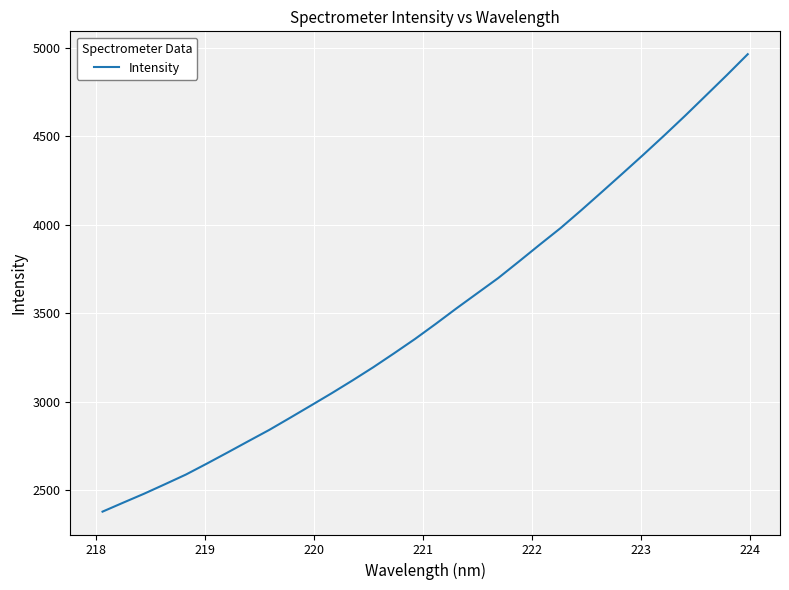

What is the greatest value displayed?

4963.9